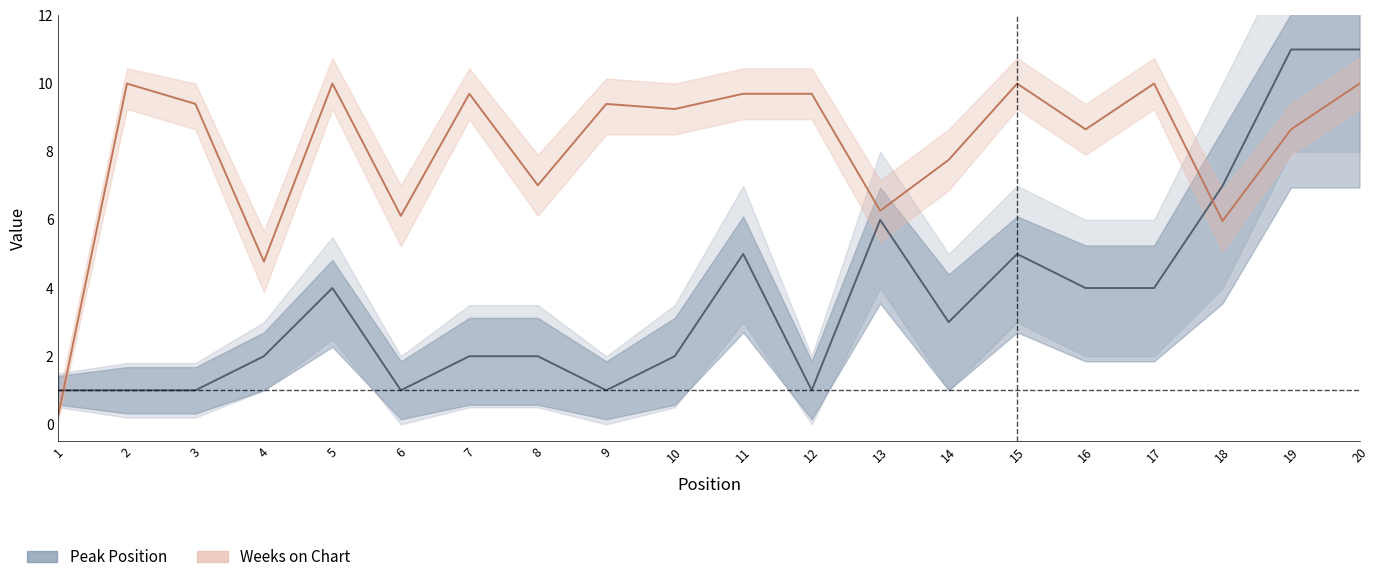

How many data points in Peak Position are above 3?

9